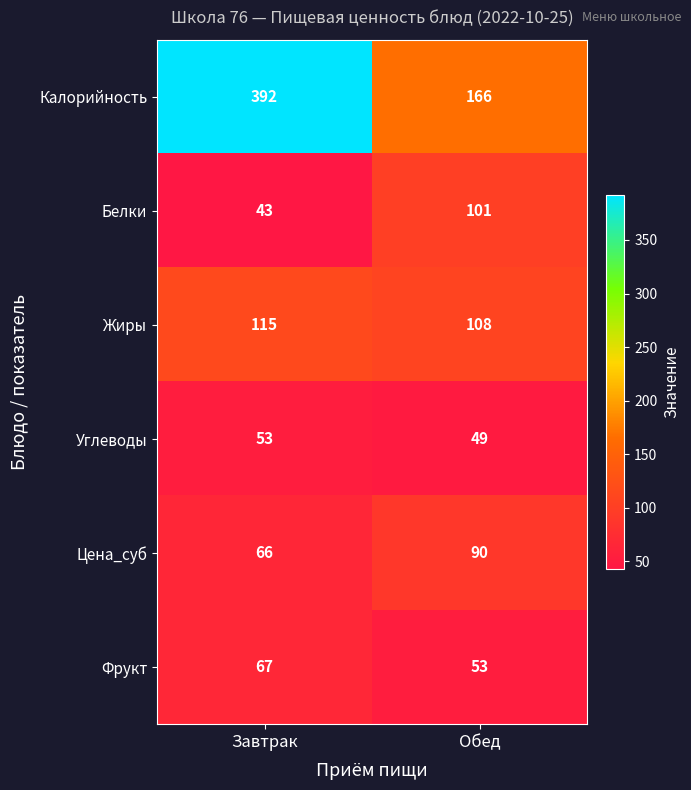

The value of Углеводы at Обед is 49. True or false?

True